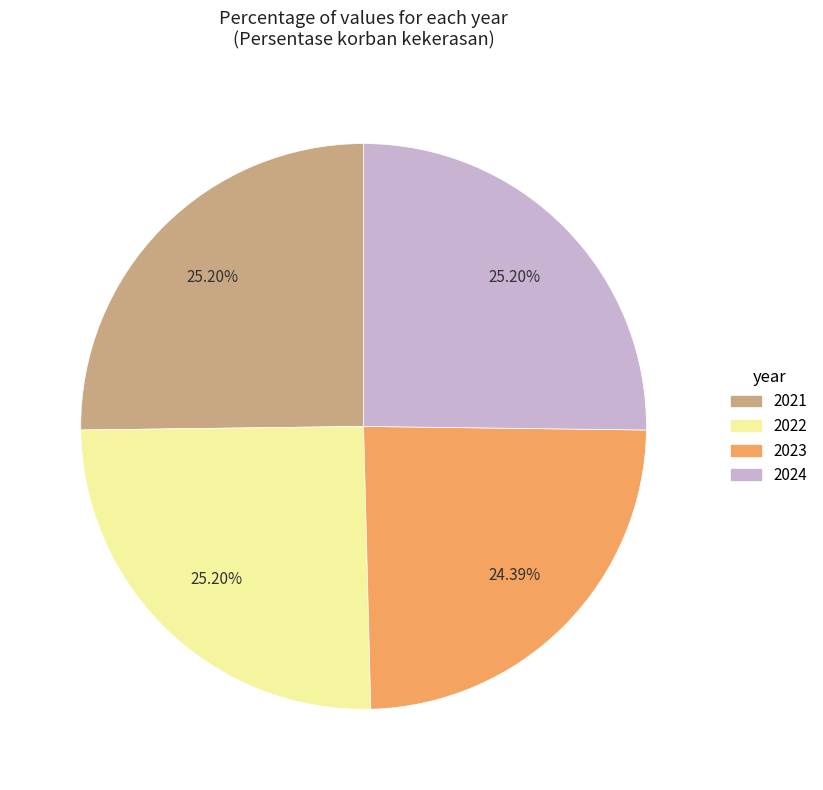

The 2023 slice represents 19% of the pie. True or false?

False